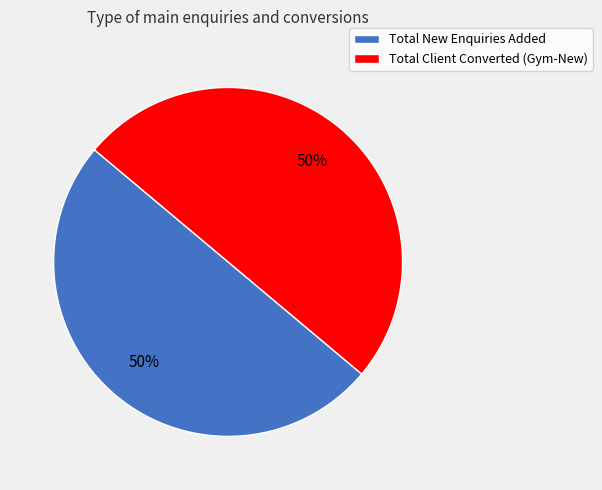

What percentage is the Total Client Converted (Gym-New) slice, to the nearest percent?

50%